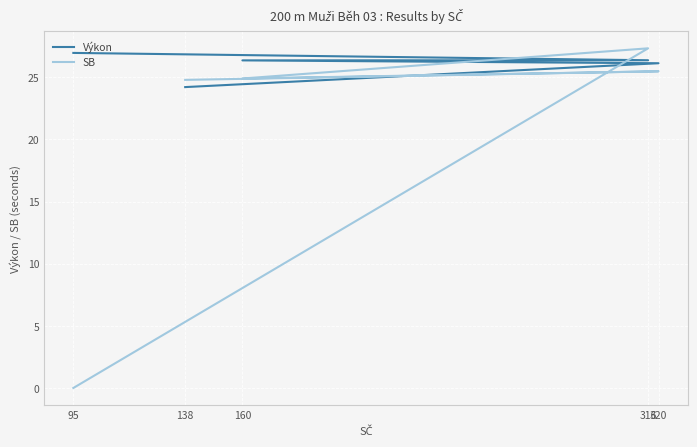

Is the value of SB at 316 greater than the value of Výkon at 316?

Yes